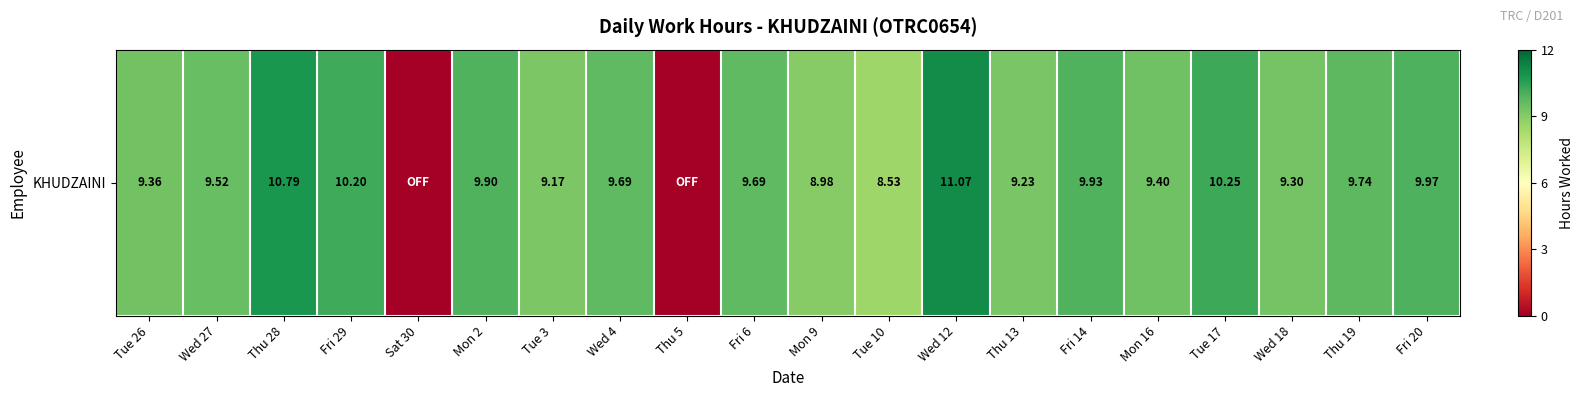

The value at Fri 6 is 13.4. True or false?

False